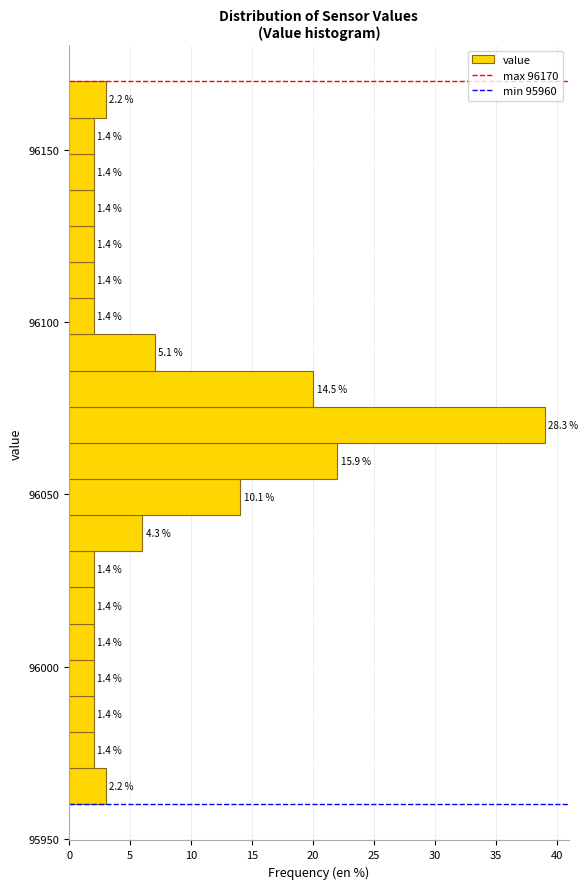

Around what value on the y-axis is the longest bar? Give the approximate position of its centre, as read against the axis.

96070